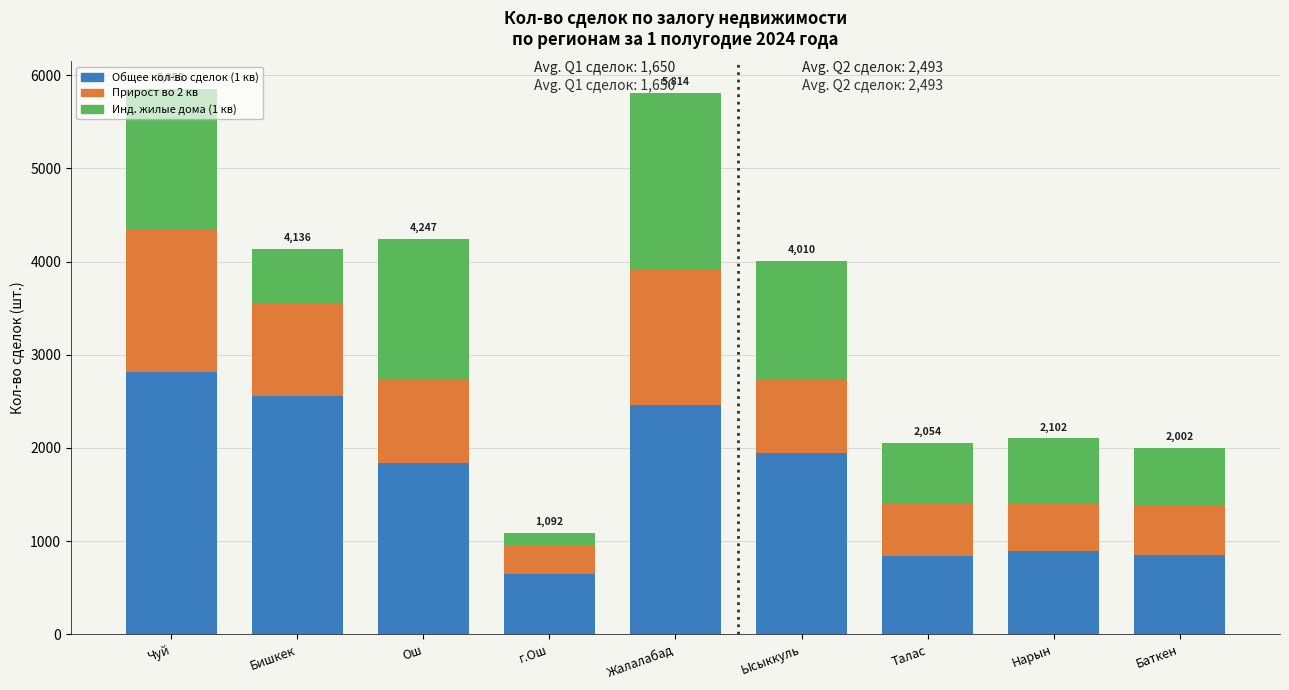

What is the total value across all series at Жалалабад?

5814